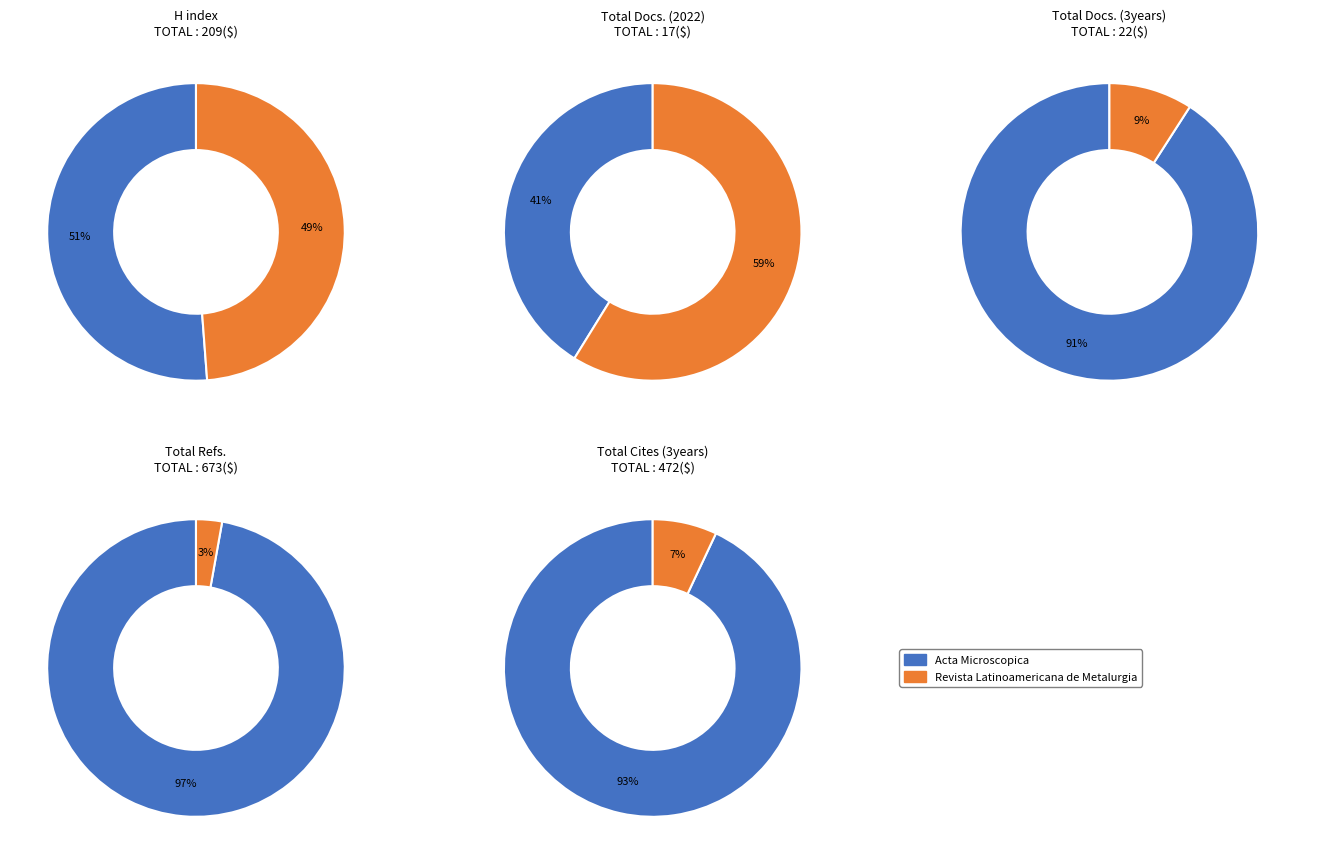

Is it true that Acta Microscopica is 59% of the pie?

False